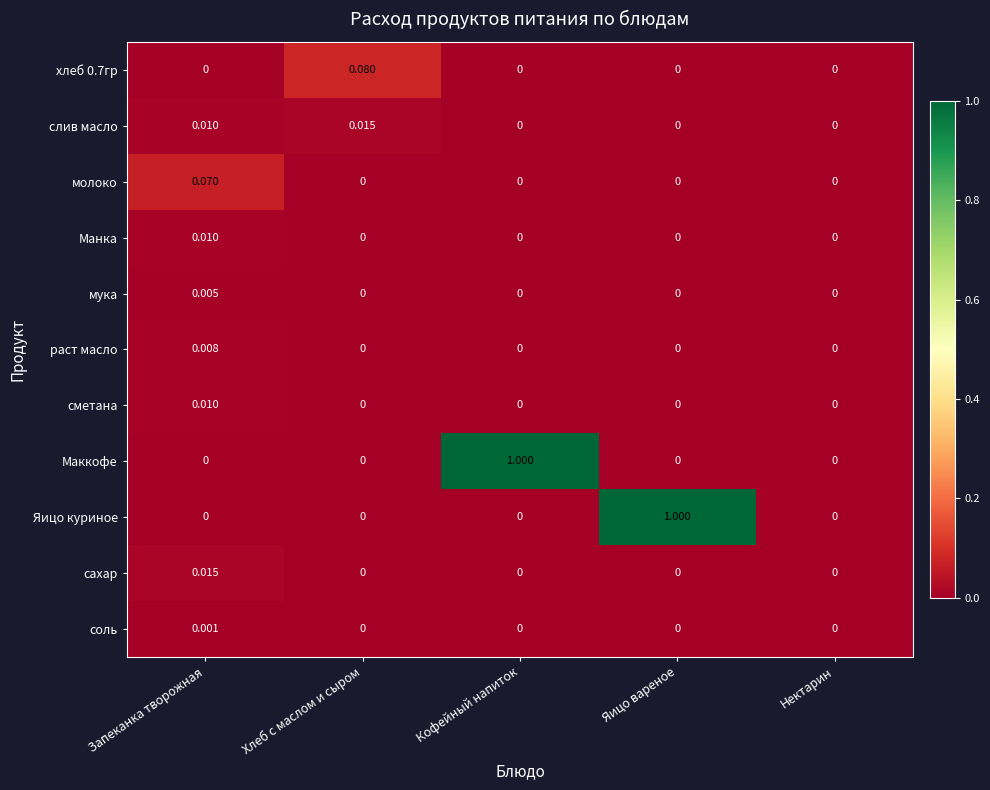

Between Хлеб с маслом и сыром and Яицо вареное, which series saw the biggest shift?

Яицо куриное